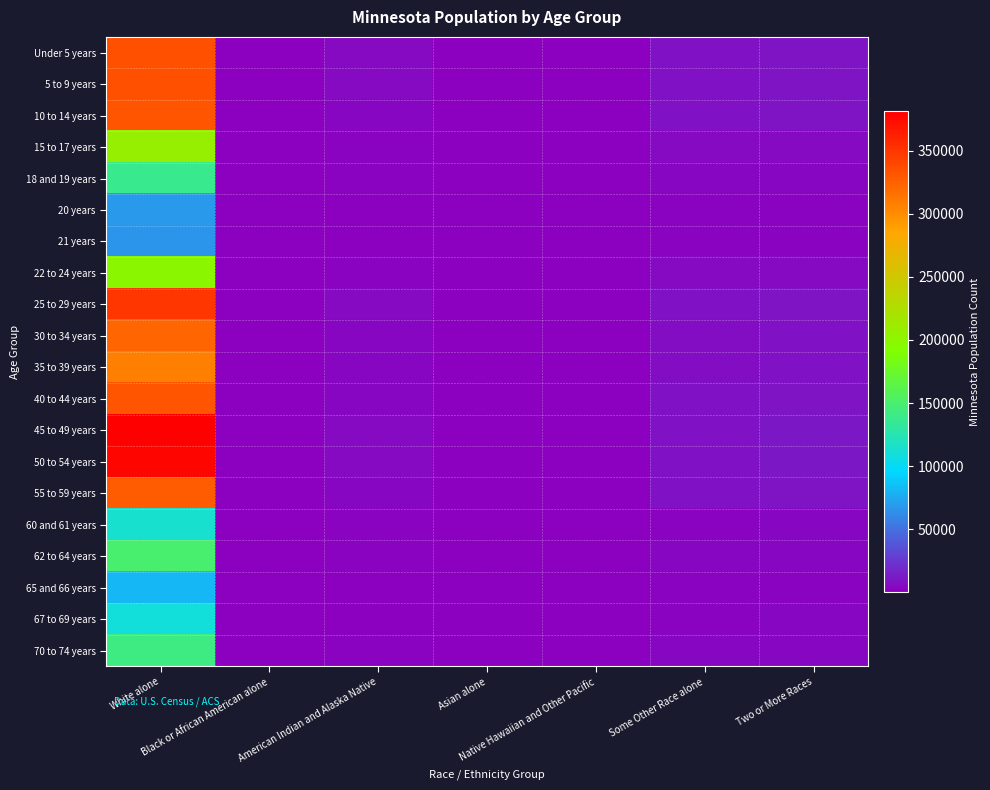

Reading left to right, list all the values displayed in this chart.

Under 5 years: White alone=333959.1	Black or African American alone=30.4	American Indian and Alaska Native=4496.7	Asian alone=17.3	Native Hawaiian and Other Pacific=159.2	Some Other Race alone=7603.3	Two or More Races=9238.0
5 to 9 years: White alone=333989.2	Black or African American alone=30.4	American Indian and Alaska Native=4497.1	Asian alone=17.3	Native Hawaiian and Other Pacific=159.2	Some Other Race alone=7604.0	Two or More Races=9238.8
10 to 14 years: White alone=330988.8	Black or African American alone=30.1	American Indian and Alaska Native=4456.7	Asian alone=17.1	Native Hawaiian and Other Pacific=157.7	Some Other Race alone=7535.7	Two or More Races=9155.8
15 to 17 years: White alone=207306.9	Black or African American alone=18.9	American Indian and Alaska Native=2791.4	Asian alone=10.7	Native Hawaiian and Other Pacific=98.8	Some Other Race alone=4719.8	Two or More Races=5734.5
18 and 19 years: White alone=138230.3	Black or African American alone=12.6	American Indian and Alaska Native=1861.3	Asian alone=7.1	Native Hawaiian and Other Pacific=65.9	Some Other Race alone=3147.1	Two or More Races=3823.7
20 years: White alone=68324.2	Black or African American alone=6.2	American Indian and Alaska Native=920.0	Asian alone=3.5	Native Hawaiian and Other Pacific=32.6	Some Other Race alone=1555.5	Two or More Races=1890.0
21 years: White alone=66315.7	Black or African American alone=6.0	American Indian and Alaska Native=892.9	Asian alone=3.4	Native Hawaiian and Other Pacific=31.6	Some Other Race alone=1509.8	Two or More Races=1834.4
22 to 24 years: White alone=199457.3	Black or African American alone=18.2	American Indian and Alaska Native=2685.7	Asian alone=10.3	Native Hawaiian and Other Pacific=95.1	Some Other Race alone=4541.1	Two or More Races=5517.4
25 to 29 years: White alone=350099.8	Black or African American alone=31.9	American Indian and Alaska Native=4714.1	Asian alone=18.1	Native Hawaiian and Other Pacific=166.8	Some Other Race alone=7970.8	Two or More Races=9684.5
30 to 34 years: White alone=322119.0	Black or African American alone=29.3	American Indian and Alaska Native=4337.3	Asian alone=16.7	Native Hawaiian and Other Pacific=153.5	Some Other Race alone=7333.7	Two or More Races=8910.5
35 to 39 years: White alone=308300.5	Black or African American alone=28.1	American Indian and Alaska Native=4151.2	Asian alone=15.9	Native Hawaiian and Other Pacific=146.9	Some Other Race alone=7019.1	Two or More Races=8528.2
40 to 44 years: White alone=331516.7	Black or African American alone=30.2	American Indian and Alaska Native=4463.8	Asian alone=17.1	Native Hawaiian and Other Pacific=158.0	Some Other Race alone=7547.7	Two or More Races=9170.4
45 to 49 years: White alone=381585.6	Black or African American alone=34.8	American Indian and Alaska Native=5138.0	Asian alone=19.7	Native Hawaiian and Other Pacific=181.8	Some Other Race alone=8687.6	Two or More Races=10555.5
50 to 54 years: White alone=377350.8	Black or African American alone=34.4	American Indian and Alaska Native=5081.0	Asian alone=19.5	Native Hawaiian and Other Pacific=179.8	Some Other Race alone=8591.2	Two or More Races=10438.3
55 to 59 years: White alone=328402.6	Black or African American alone=29.9	American Indian and Alaska Native=4421.9	Asian alone=17.0	Native Hawaiian and Other Pacific=156.5	Some Other Race alone=7476.8	Two or More Races=9084.3
60 and 61 years: White alone=113442.4	Black or African American alone=10.3	American Indian and Alaska Native=1527.5	Asian alone=5.9	Native Hawaiian and Other Pacific=54.1	Some Other Race alone=2582.8	Two or More Races=3138.1
62 to 64 years: White alone=149377.2	Black or African American alone=13.6	American Indian and Alaska Native=2011.3	Asian alone=7.7	Native Hawaiian and Other Pacific=71.2	Some Other Race alone=3400.9	Two or More Races=4132.1
65 and 66 years: White alone=80936.5	Black or African American alone=7.4	American Indian and Alaska Native=1089.8	Asian alone=4.2	Native Hawaiian and Other Pacific=38.6	Some Other Race alone=1842.7	Two or More Races=2238.9
67 to 69 years: White alone=109357.0	Black or African American alone=10.0	American Indian and Alaska Native=1472.5	Asian alone=5.7	Native Hawaiian and Other Pacific=52.1	Some Other Race alone=2489.7	Two or More Races=3025.0
70 to 74 years: White alone=142653.9	Black or African American alone=13.0	American Indian and Alaska Native=1920.8	Asian alone=7.4	Native Hawaiian and Other Pacific=68.0	Some Other Race alone=3247.8	Two or More Races=3946.1